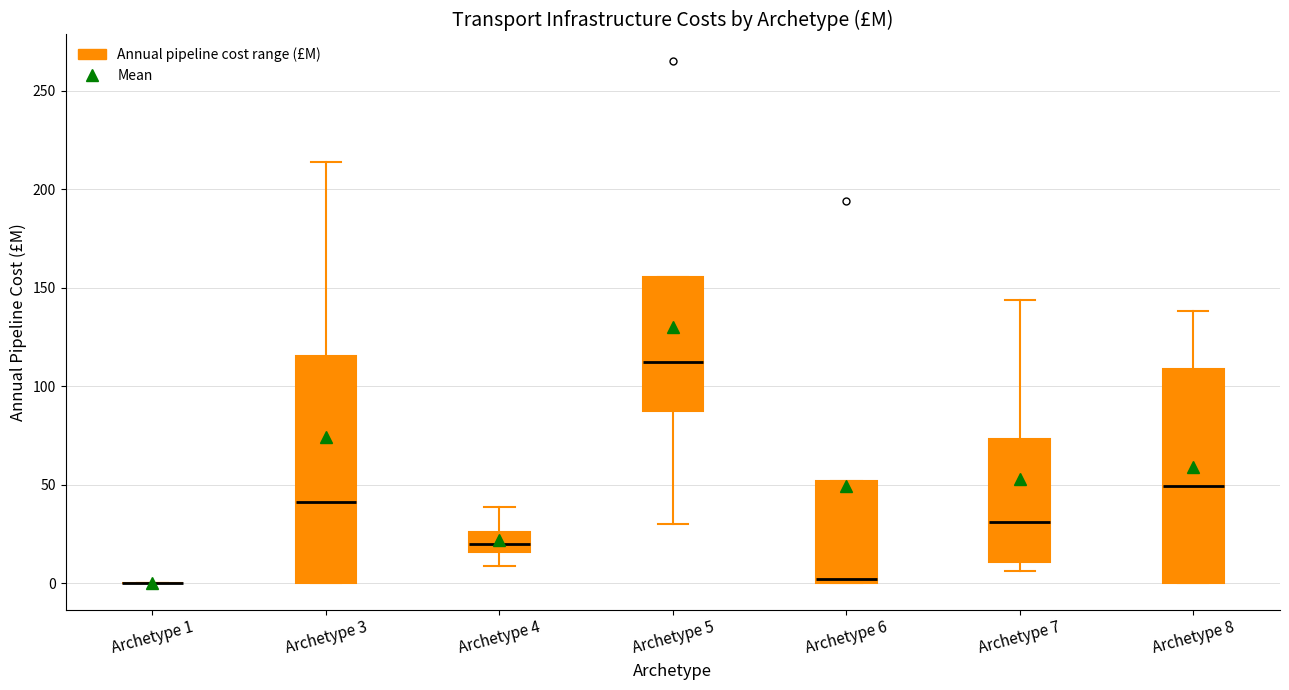

Reading left to right, transcribe this box plot: for each box, give where its median line is, the range the box spans, and where its two whiskers end, as read against the y-axis. The values are not printed on the chart, so give them approximately, as read against the axis.

Archetype 1: box collapsed to a line at 0, whiskers 0 to 0
Archetype 3: median 40, box 0 to 115, whiskers 0 to 215
Archetype 4: median 20, box 15 to 25, whiskers 10 to 40
Archetype 5: median 115, box 85 to 155, whiskers 30 to 155
Archetype 6: median 0 (just above the box's lower edge), box 0 to 50, whiskers 0 to 50
Archetype 7: median 30, box 10 to 75, whiskers 5 to 145
Archetype 8: median 50, box 0 to 110, whiskers 0 to 140